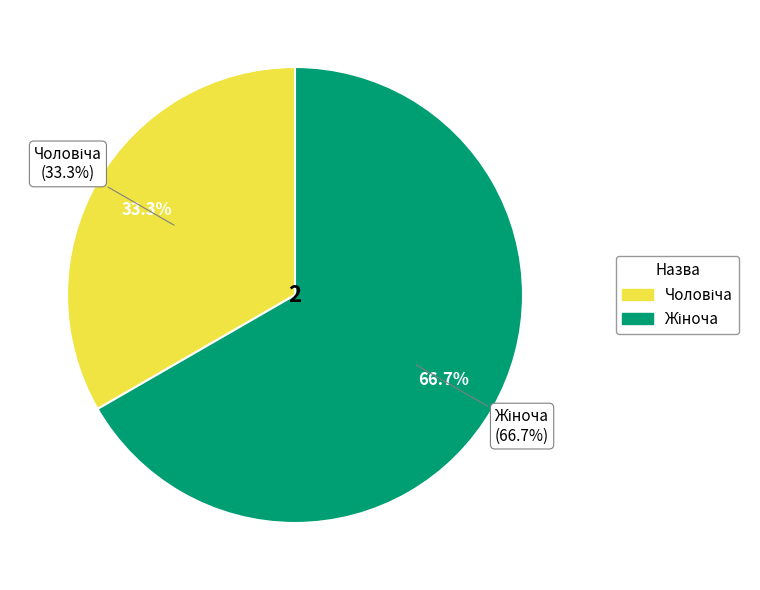

The Чоловіча slice represents 33% of the pie. True or false?

True